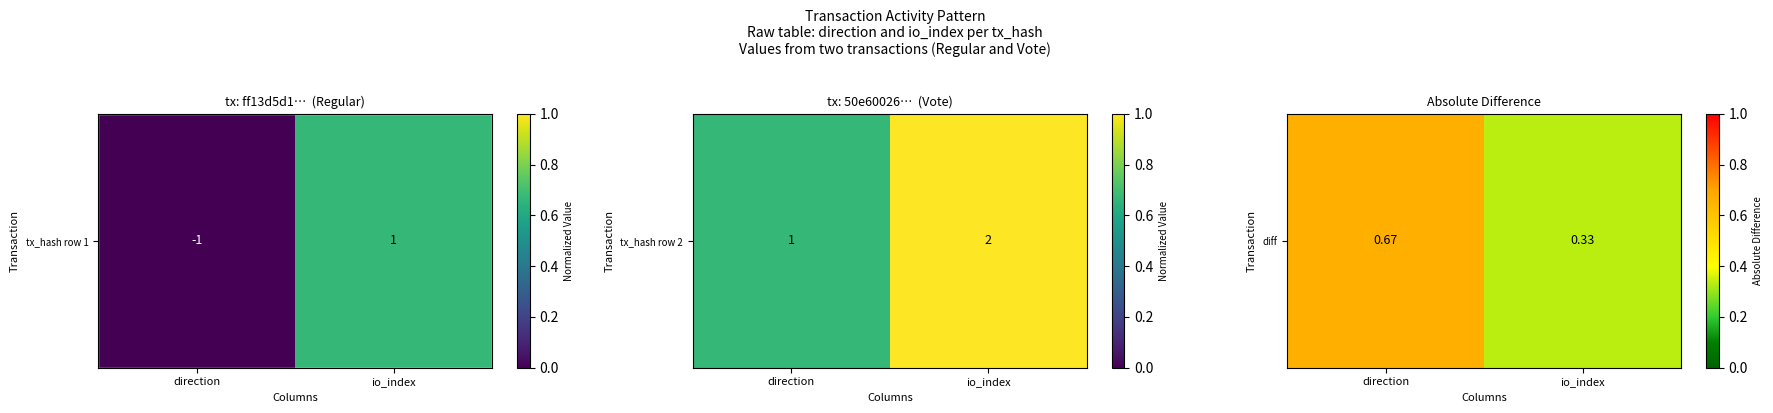

What is the sum of the values at io_index and direction?

1.0